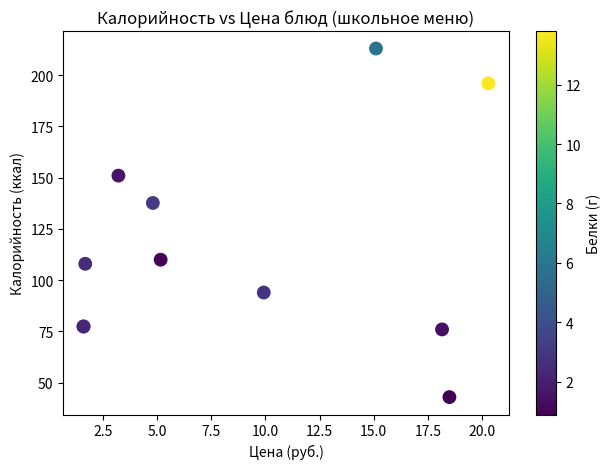

What Y value in the scatter plot is closest to 128?

137.7